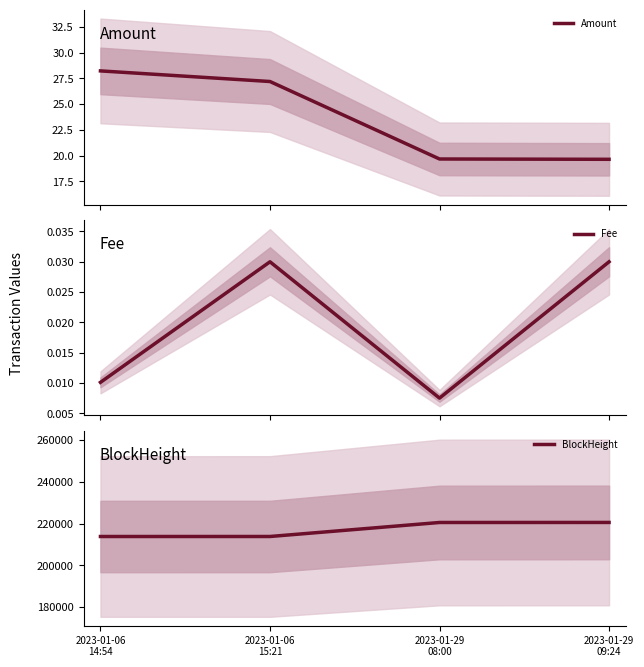

Which series has the widest spread of values?

BlockHeight